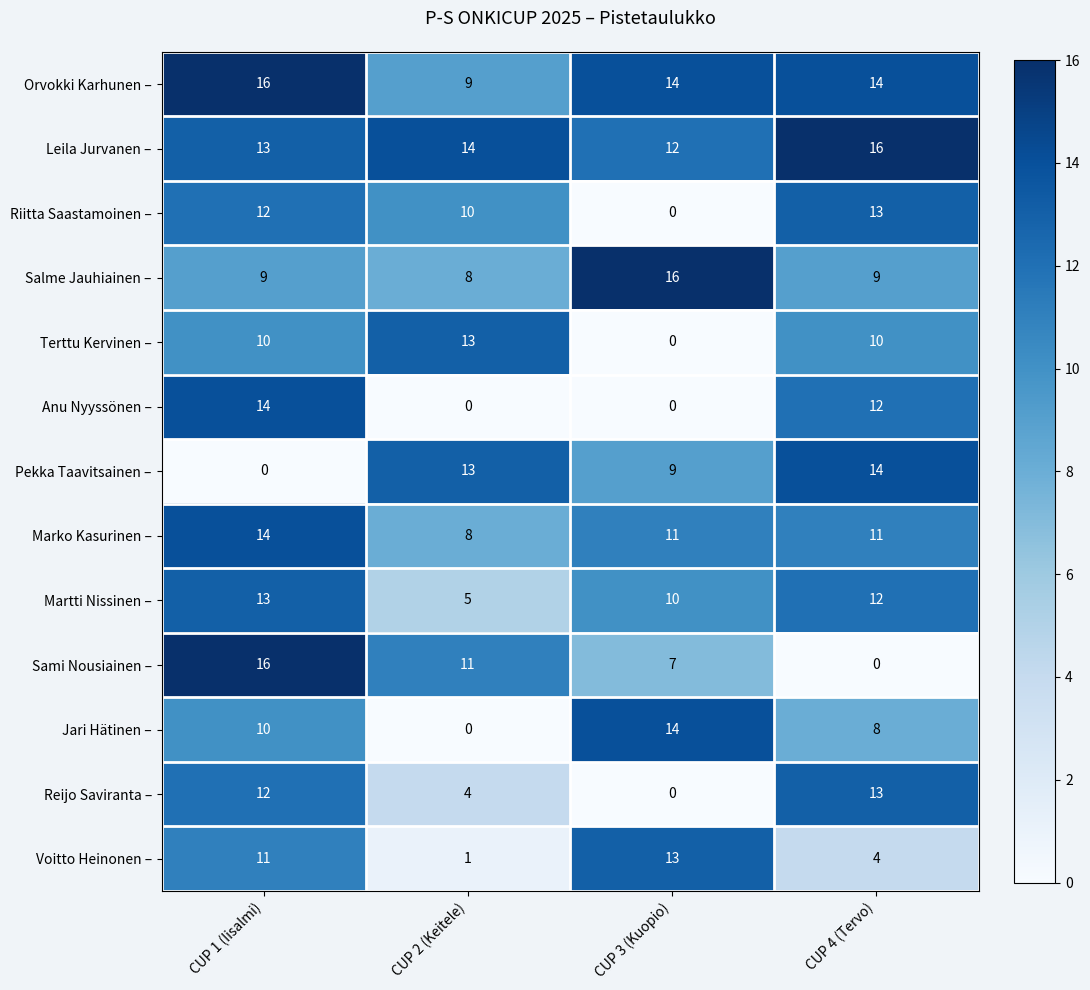

Which series has the widest spread of values?

Sami Nousiainen –